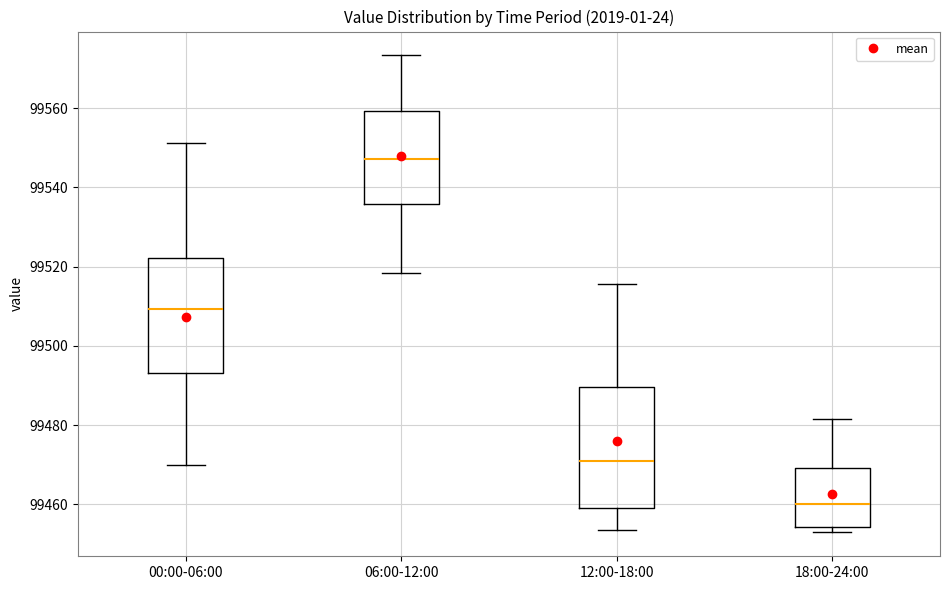

Reading left to right, read every box against the y-axis: the position of its median line, the range the box covers, and the ends of its whiskers. The values are not printed on the chart, so give them approximately, as read against the axis.

00:00-06:00: median 99510, box 99494 to 99522, whiskers 99470 to 99552
06:00-12:00: median 99548, box 99536 to 99560, whiskers 99518 to 99574
12:00-18:00: median 99472, box 99460 to 99490, whiskers 99454 to 99516
18:00-24:00: median 99460, box 99454 to 99470, whiskers 99452 to 99482